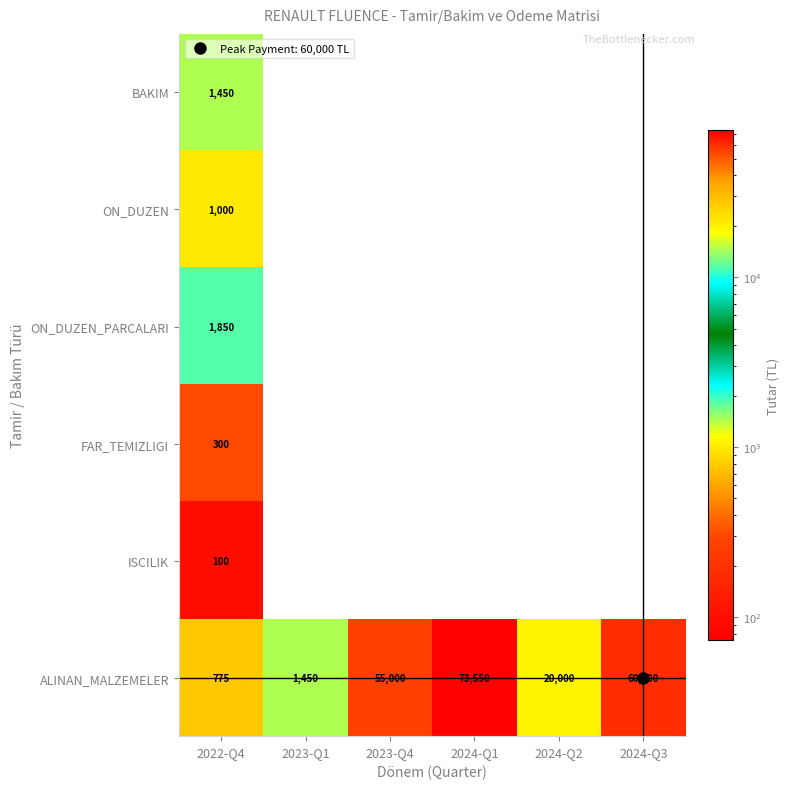

How many series are shown in this chart?

6